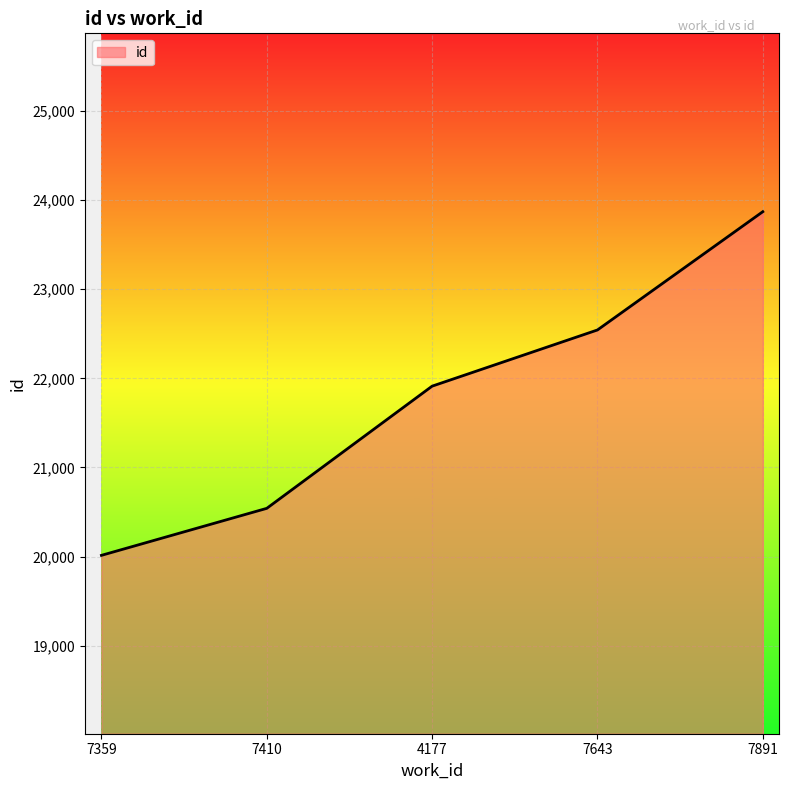

What is the minimum value shown in the chart?

20015